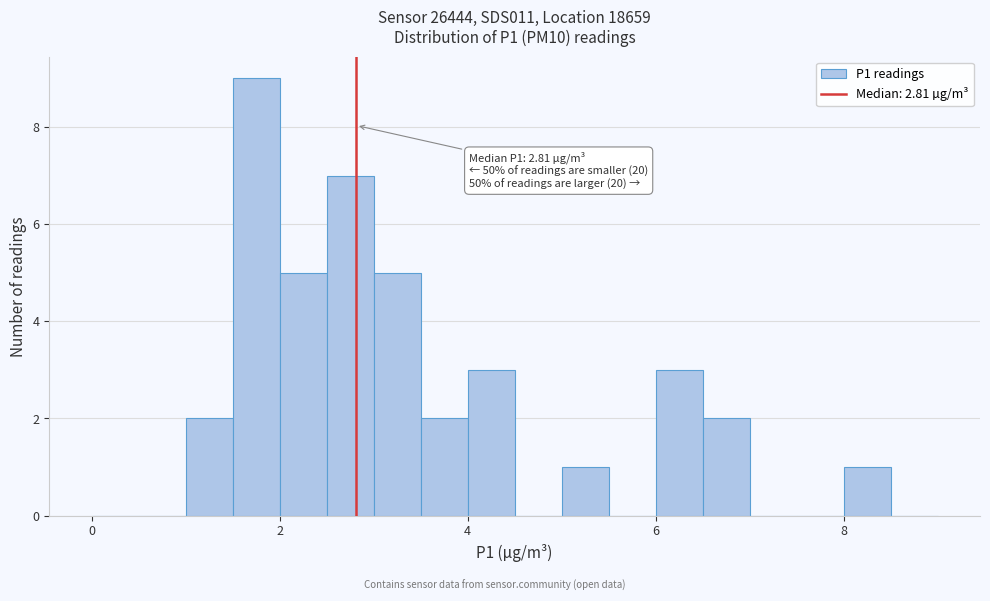

Read against the x-axis, roughly where is the centre of the tallest bar?

1.8